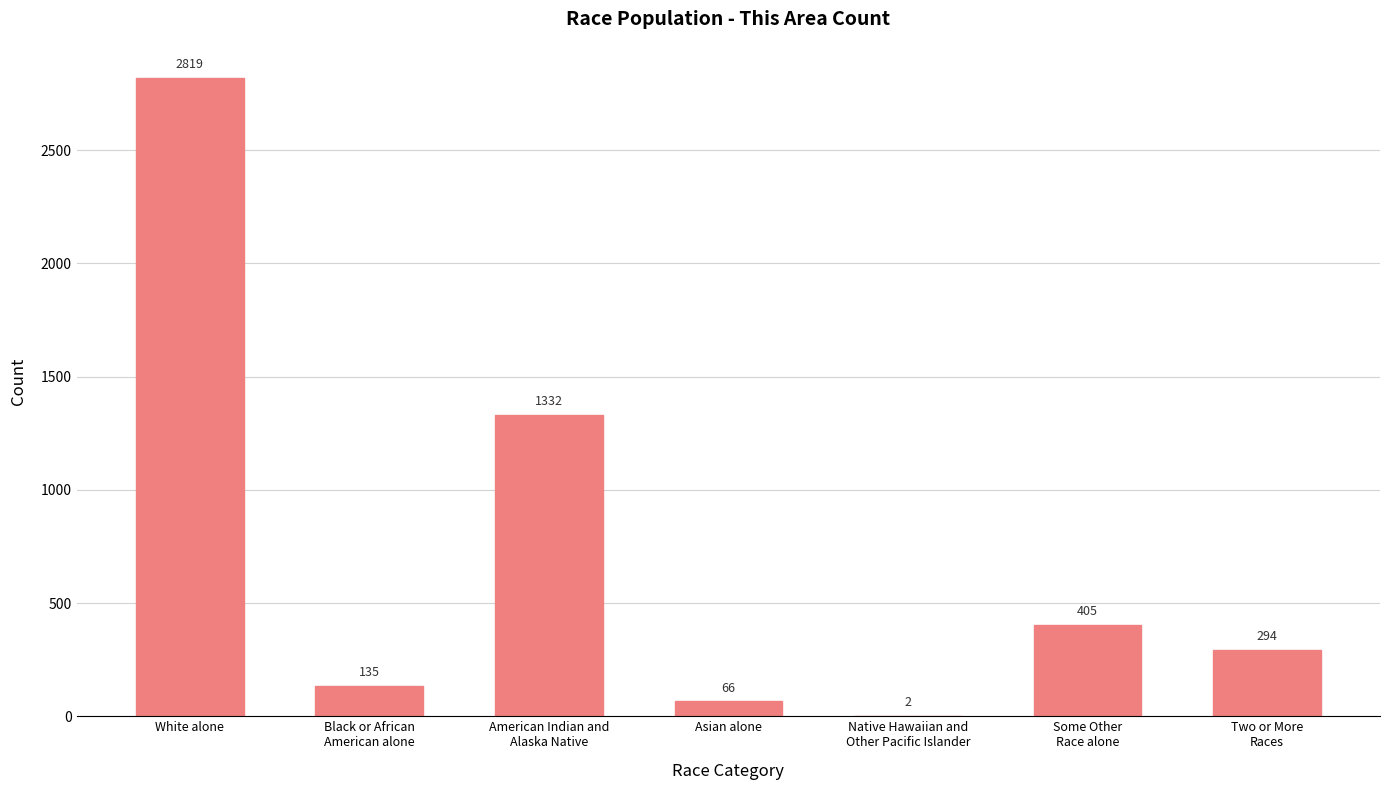

Reading right to left, list all the values displayed in this chart.

294	405	2	66	1332	135	2819